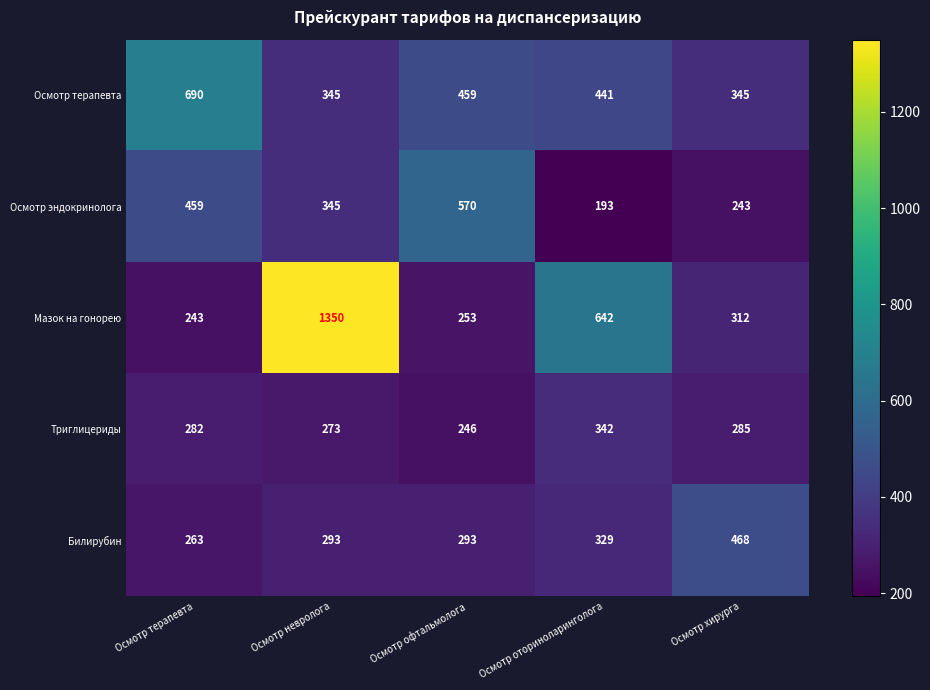

List the series in order of their peak value, lowest first.

Триглицериды, Билирубин, Осмотр эндокринолога, Осмотр терапевта, Мазок на гонорею